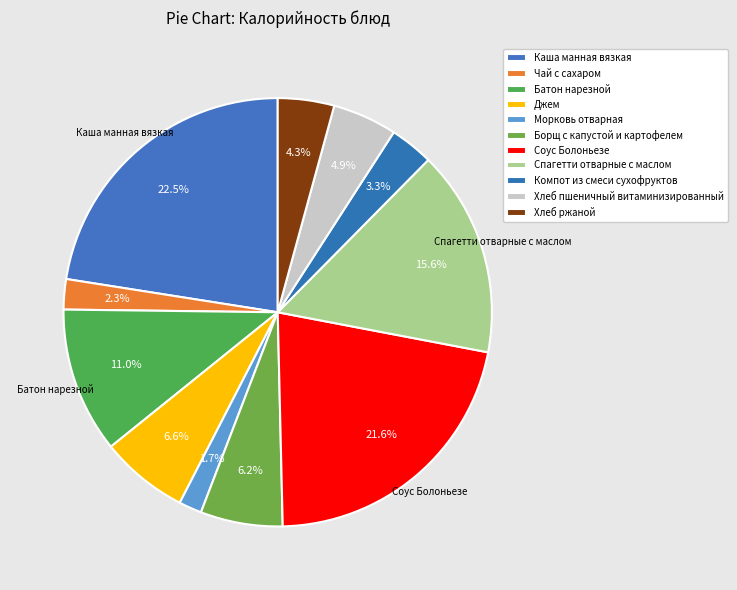

To the nearest percent, what is the combined percentage of Соус Болоньезе and Батон нарезной?

33%